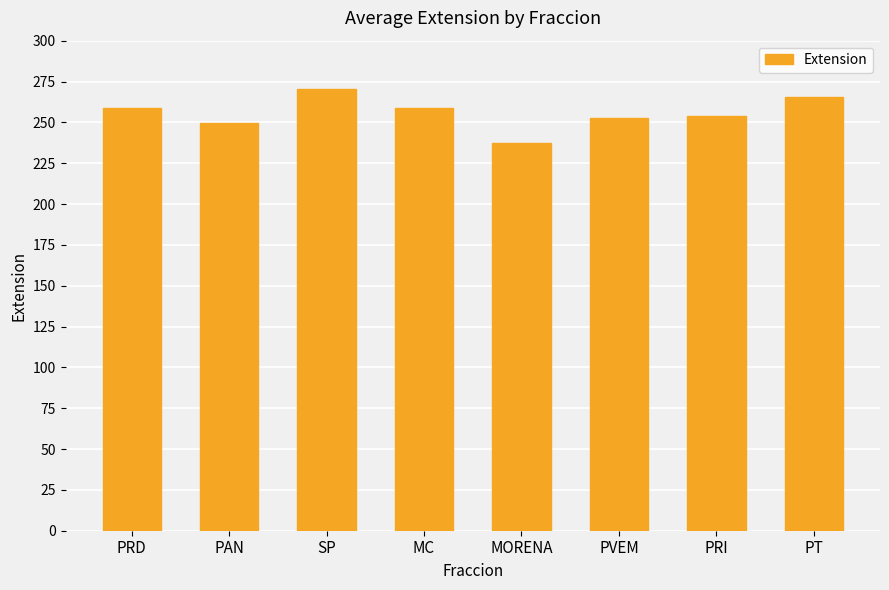

The chart shows a value of 265.5 at PT. True or false?

True